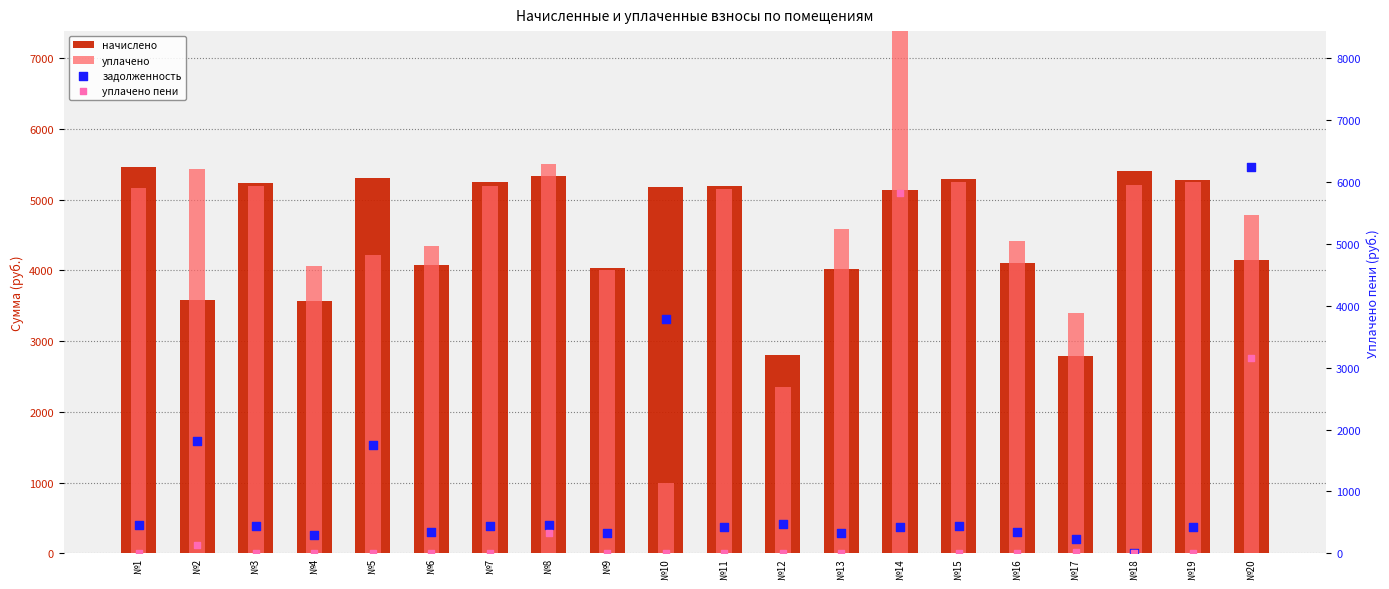

Which series has the widest spread of Y values?

уплачено